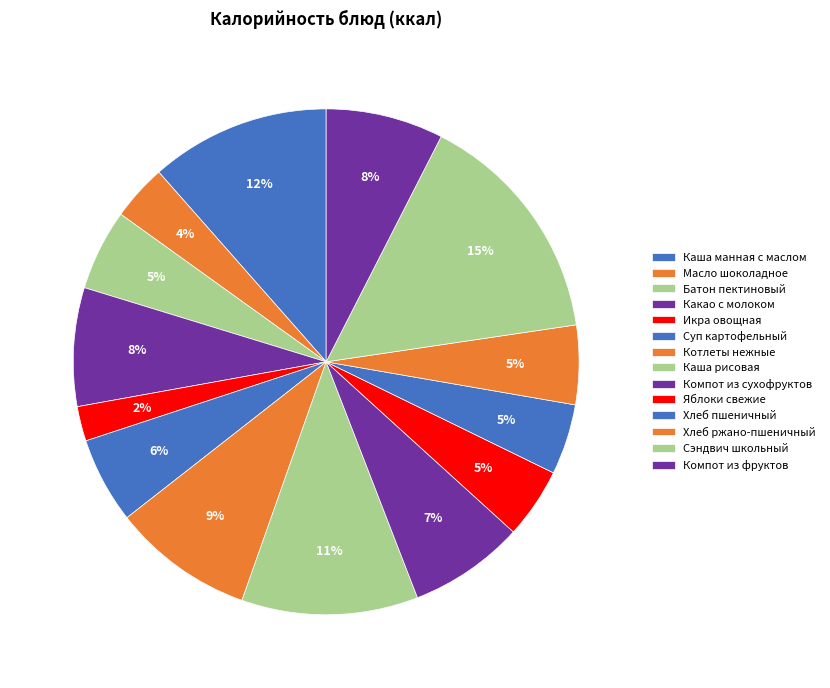

What is the smallest slice in the pie chart?

Икра овощная